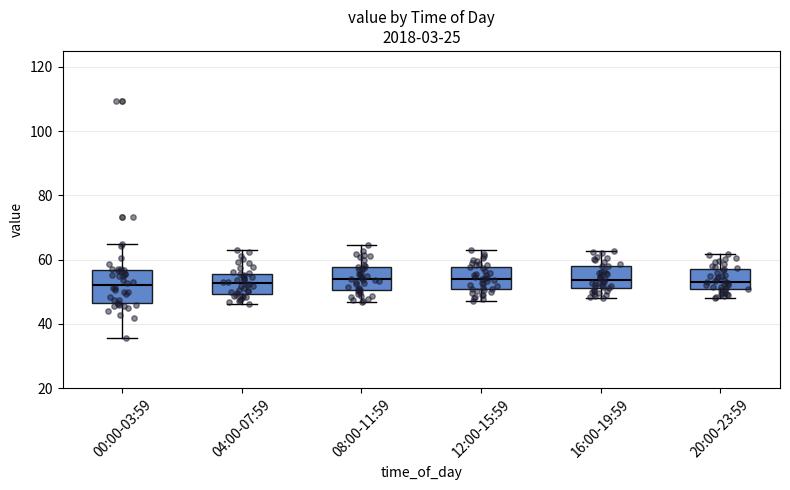

Where does the median line of the box for 12:00-15:59 sit on the y-axis? The values are not printed on the chart, so give them approximately, as read against the axis.

54